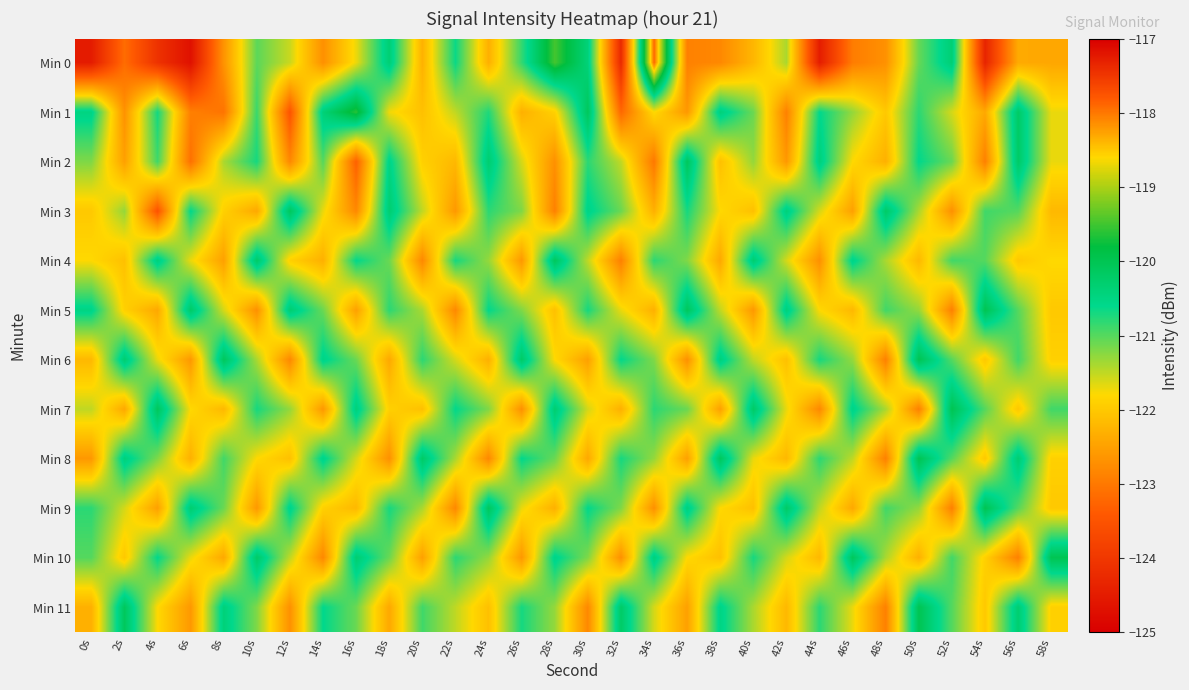

At which category does the chart reach its peak across all series?

34s